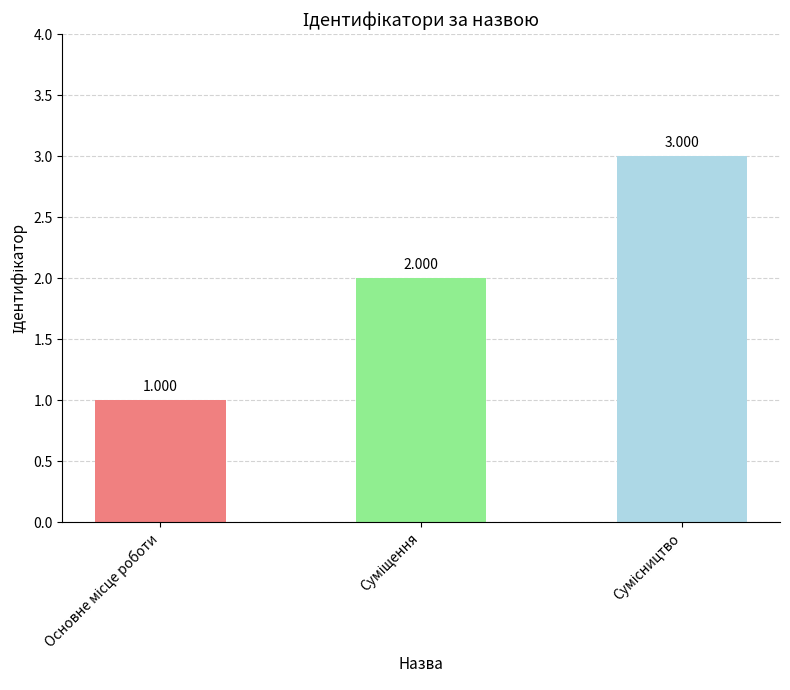

How many data points are less than 2?

1